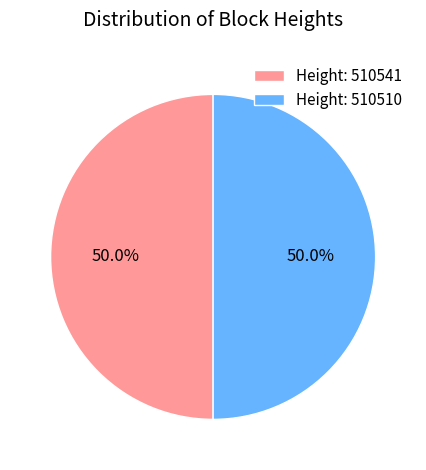

Is the sum of Height: 510541 and Height: 510510 greater than half?

Yes